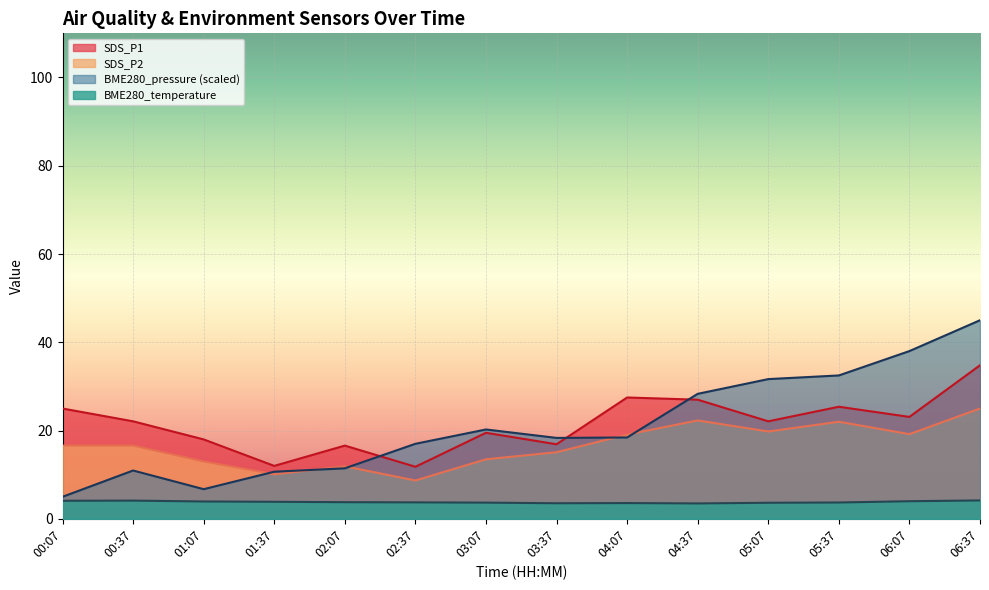

Which label corresponds to the smallest value in the chart?

04:37